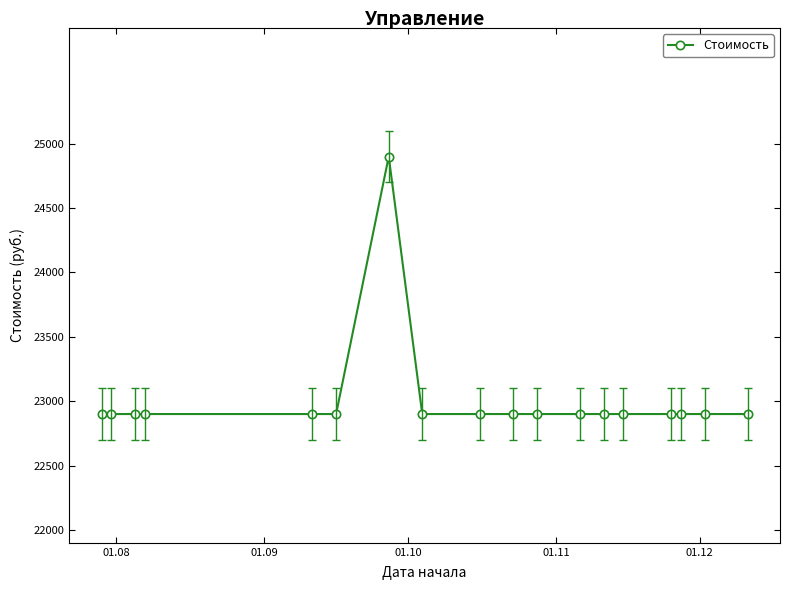

What is the difference between the maximum and second lowest values?

2000